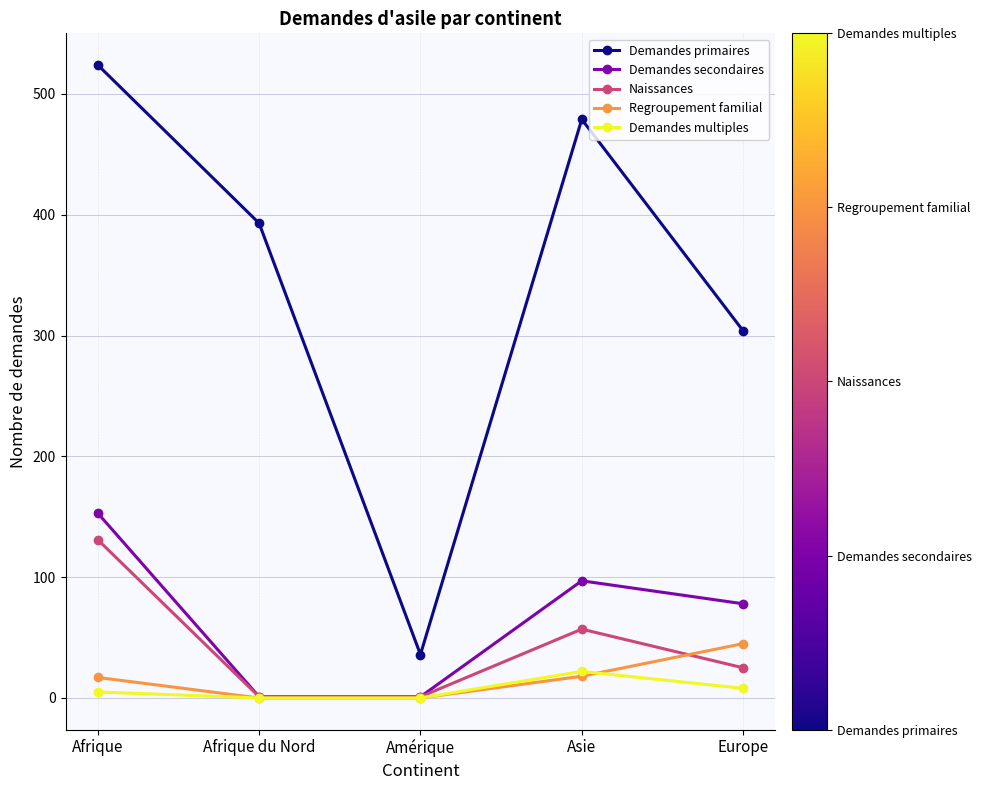

At which category is the sum across all series the highest?

Afrique